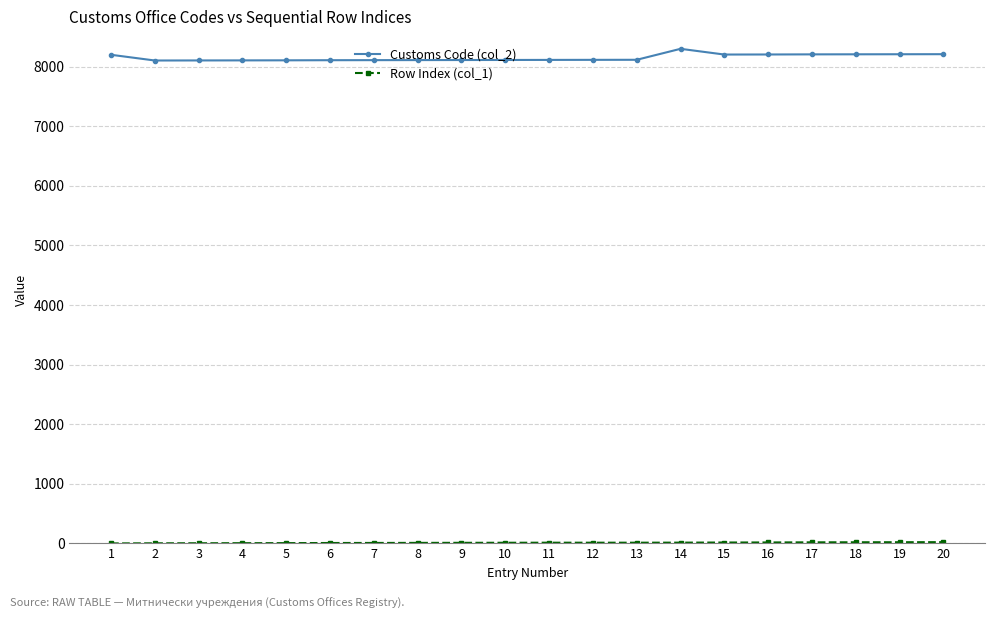

Which series has the widest spread of values?

Customs Code (col_2)